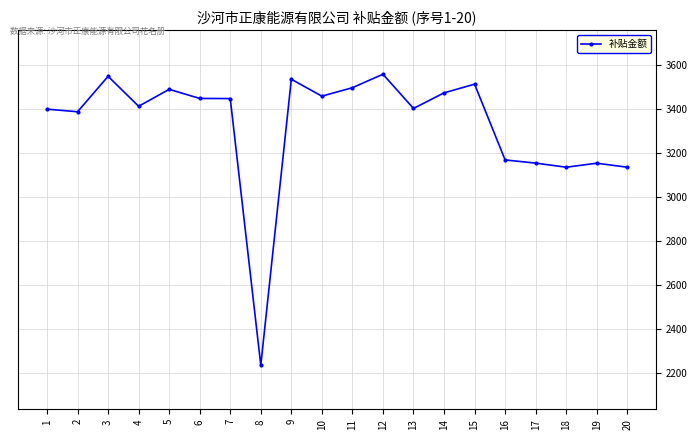

True or false: there are more than 2 points higher than both neighbors.

True